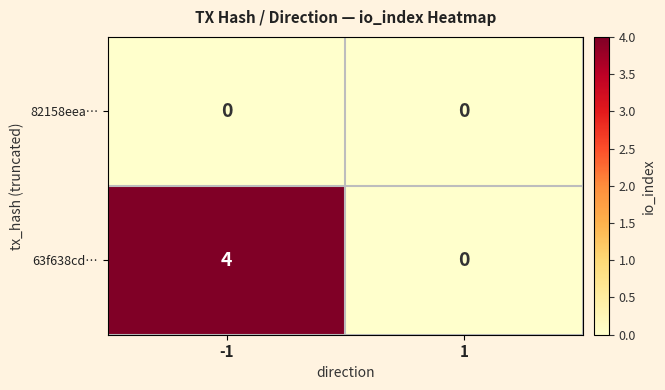

Reading left to right, list all the values displayed in this chart.

82158eea…: -1=0	1=0
63f638cd…: -1=4	1=0